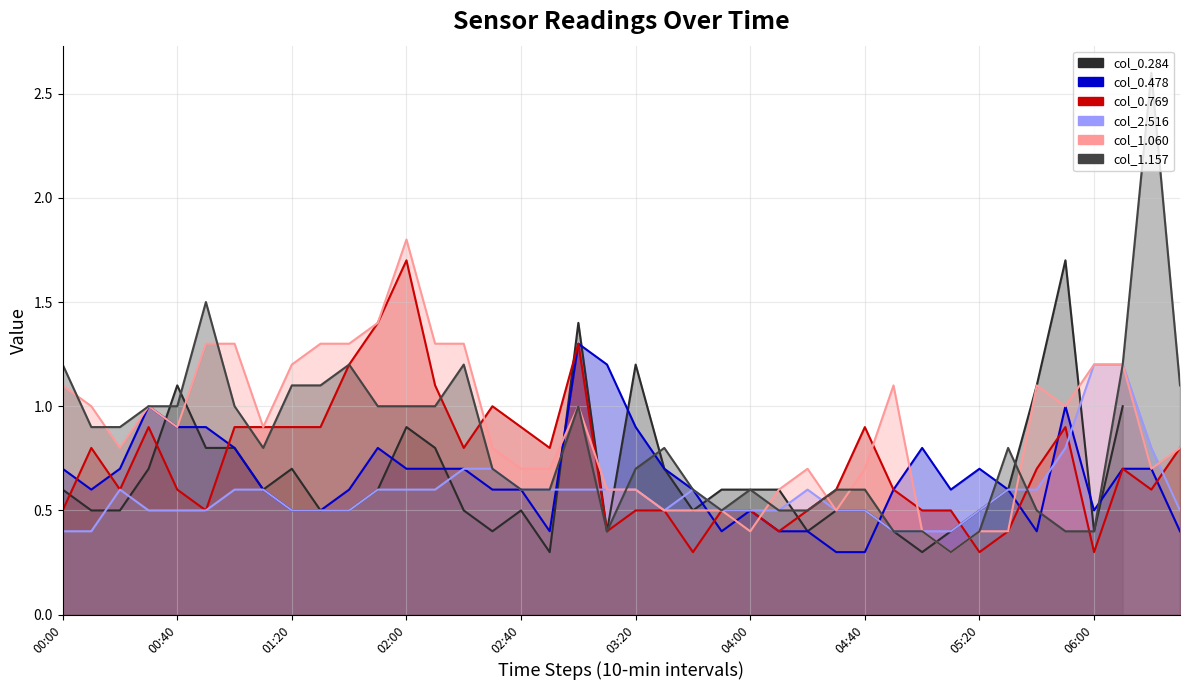

At how many categories does at least one series exceed 0?

40